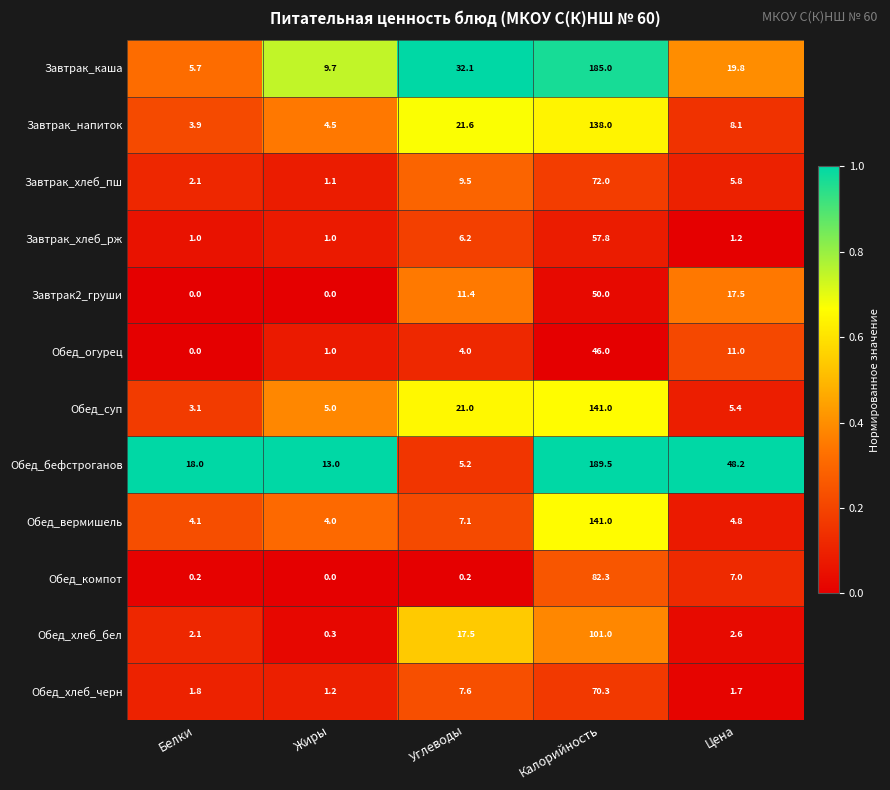

True or false: Обед_суп has a value of 3.1 at Белки.

True